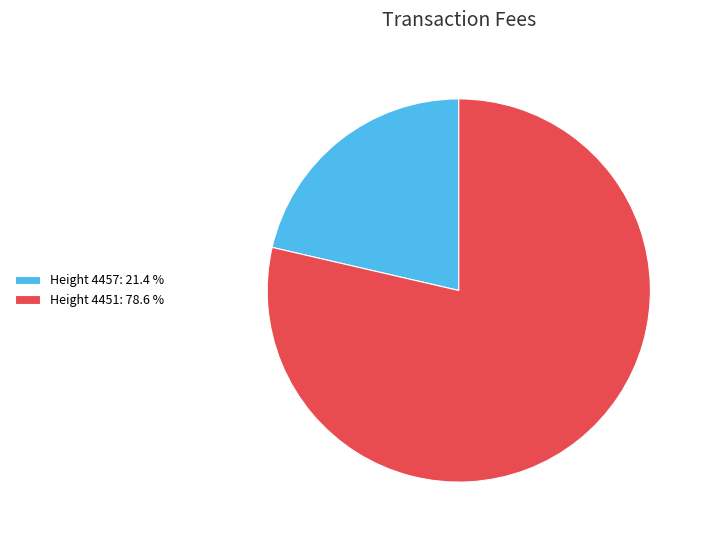

Is the sum of Height 4457: 21.4 % and Height 4451: 78.6 % greater than half?

Yes